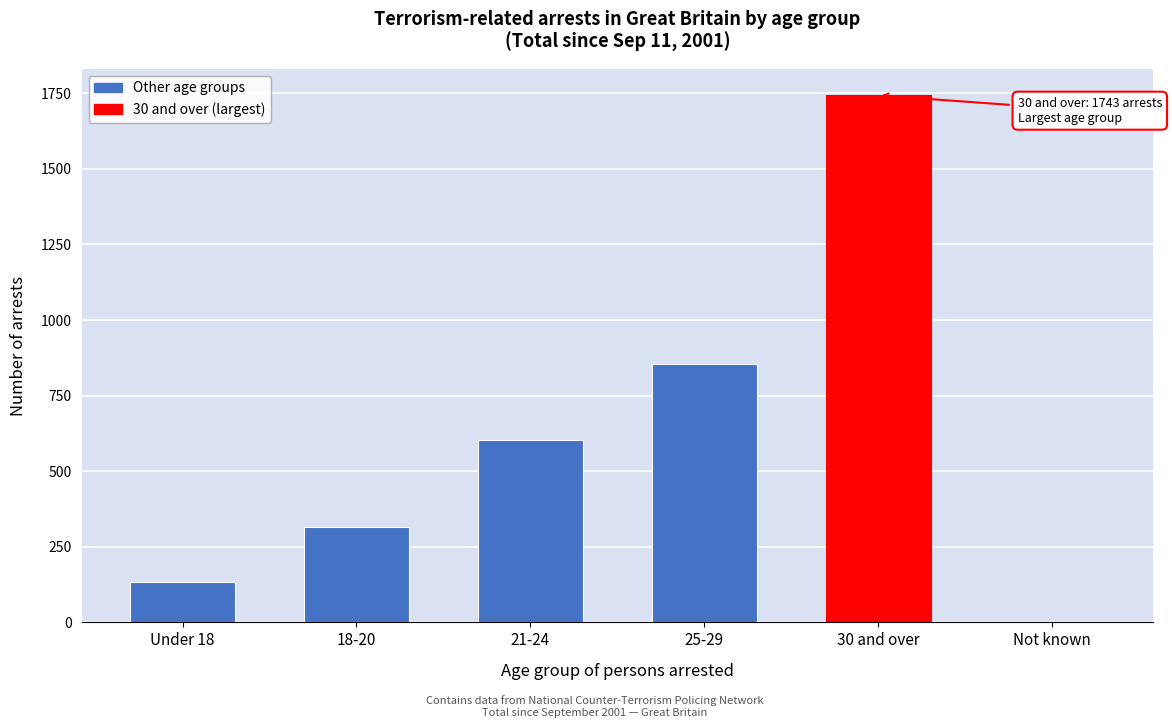

Reading left to right, transcribe all the data shown in this chart.

Under 18=132	18-20=316	21-24=604	25-29=855	30 and over=1743	Not known=1